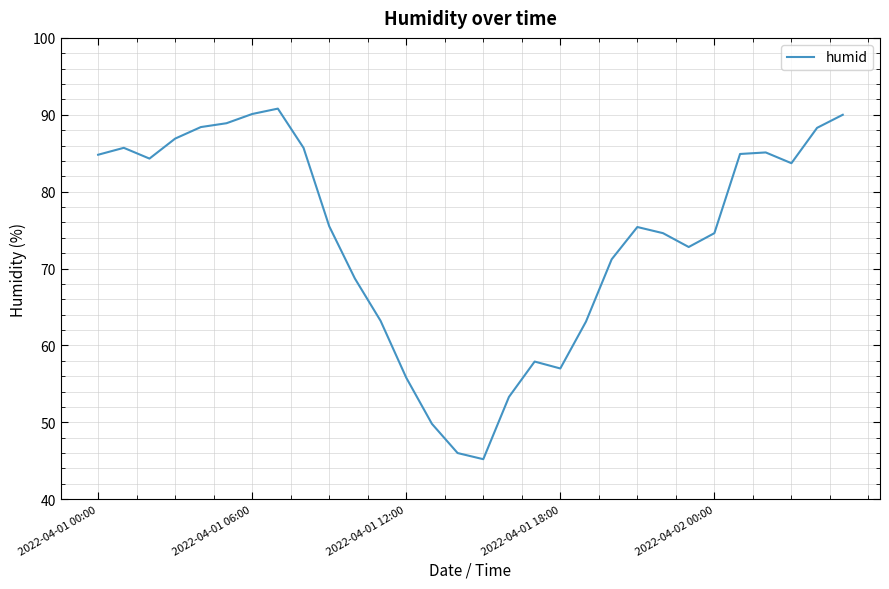

What is the greatest value displayed?

90.8